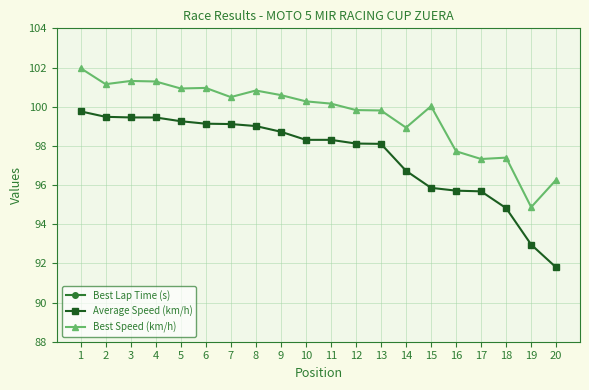

Reading left to right, transcribe all the data shown in this chart.

Best Lap Time (s): 70.6	71.2	71.1	71.1	71.3	71.3	71.6	71.4	71.6	71.8	71.9	72.1	72.1	72.8	72.0	73.7	74.0	73.9	75.9	74.8
Average Speed (km/h): 99.8	99.5	99.5	99.4	99.3	99.1	99.1	99.0	98.7	98.3	98.3	98.1	98.1	96.7	95.9	95.7	95.7	94.8	93.0	91.8
Best Speed (km/h): 102.0	101.1	101.3	101.3	100.9	101.0	100.5	100.8	100.6	100.3	100.2	99.8	99.8	98.9	100.0	97.7	97.3	97.4	94.9	96.3